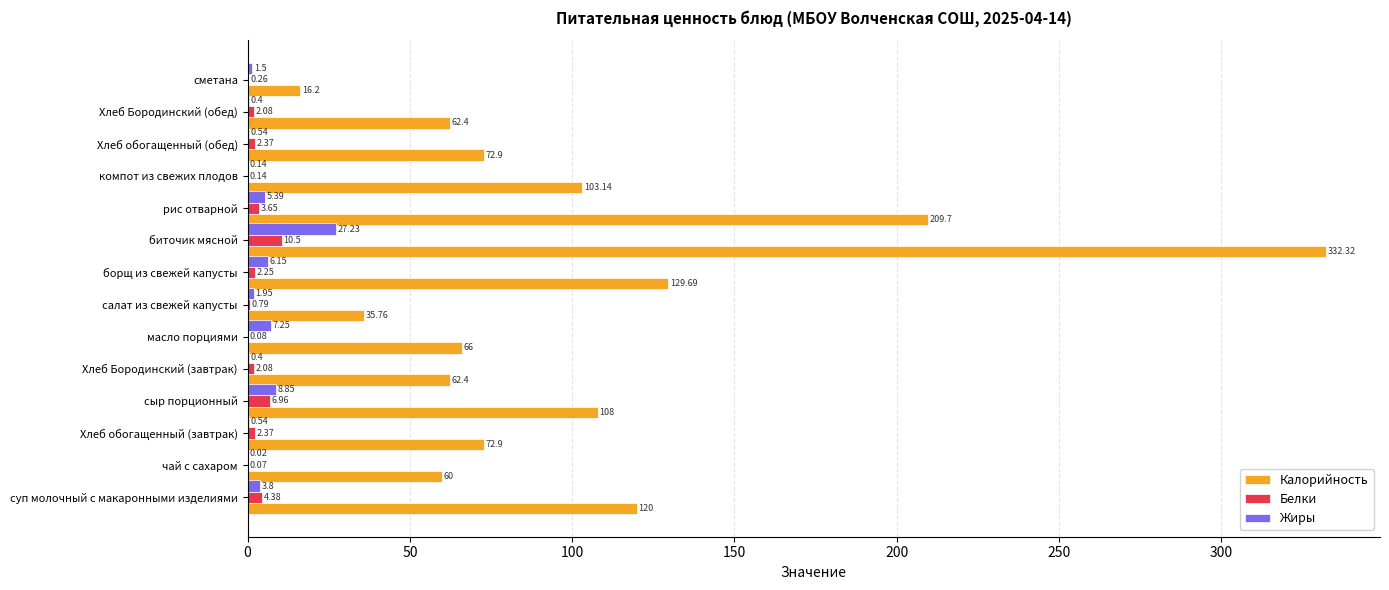

At which label is Белки closest to 5?

суп молочный с макаронными изделиями